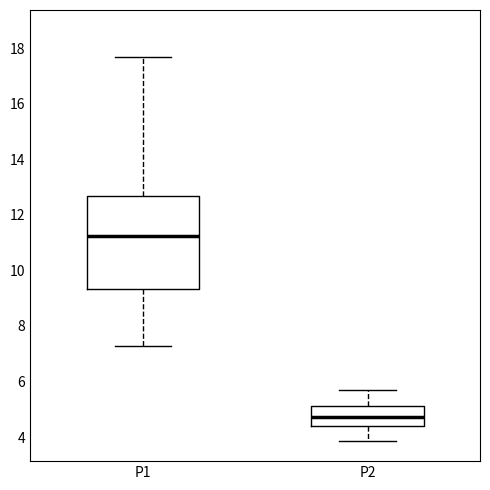

Where does the lower whisker of the box for P2 end on the y-axis? The values are not printed on the chart, so give them approximately, as read against the axis.

3.8